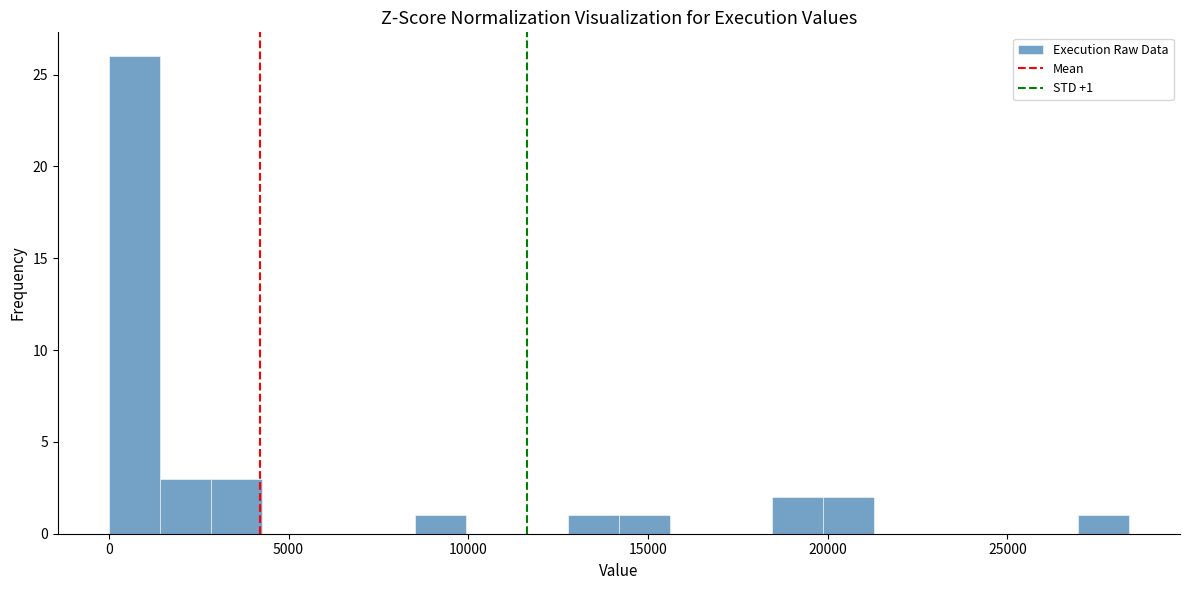

Around what value on the x-axis is the tallest bar? Give the approximate position of its centre, as read against the axis.

500